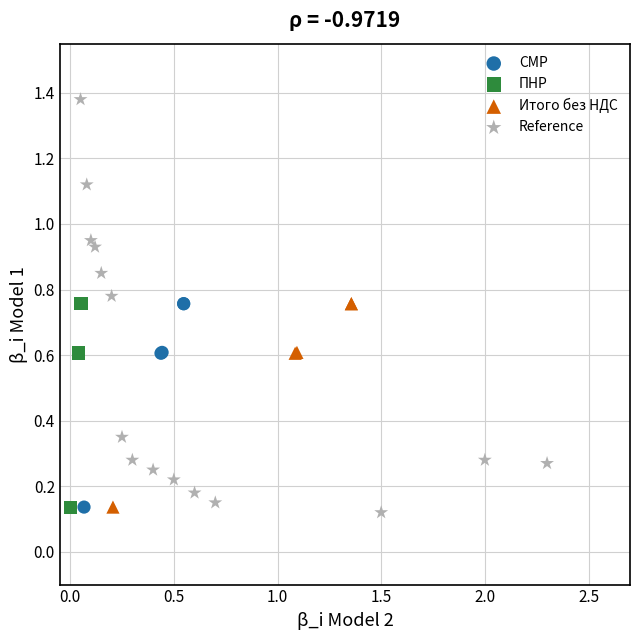

Which series contains the highest Y value?

Reference